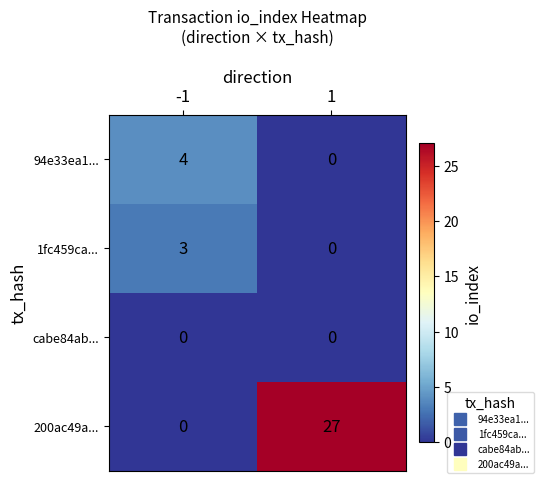

The value of 200ac49a... at -1 is 0. True or false?

True